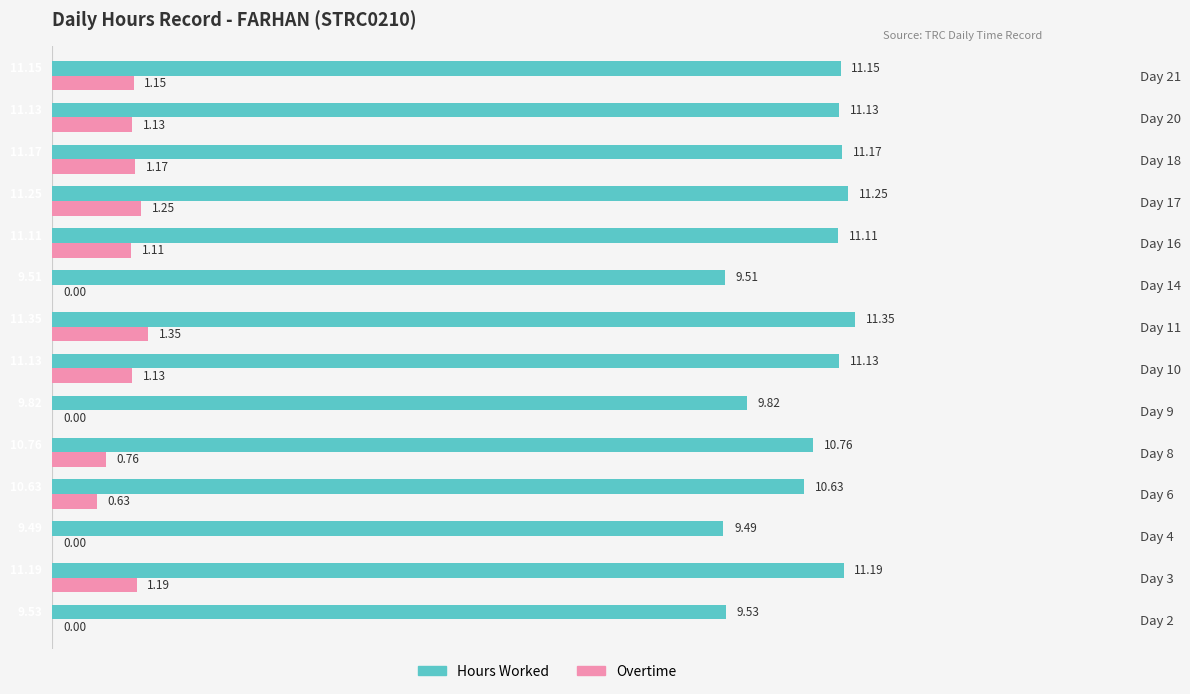

What are all the series names shown in the legend?

Hours Worked, Overtime